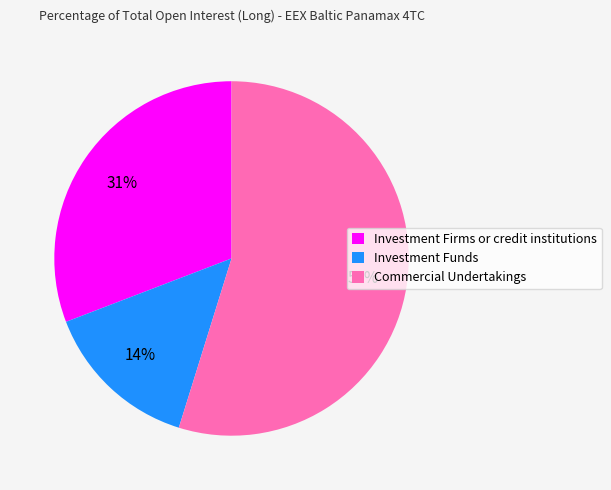

To the nearest percent, what is the average slice percentage?

33%